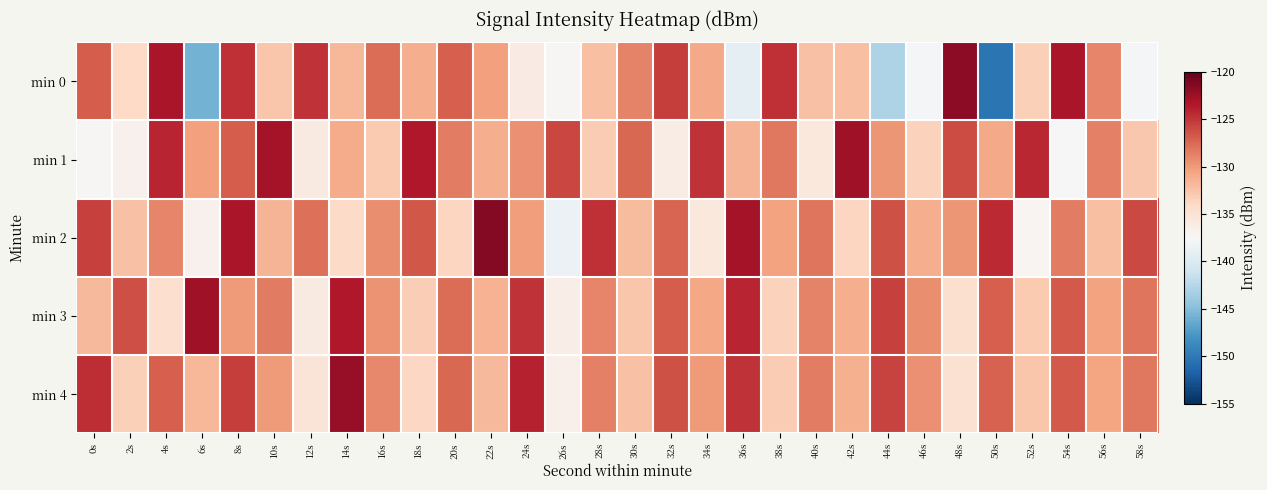

Which has a higher value, 38s or 34s?

38s